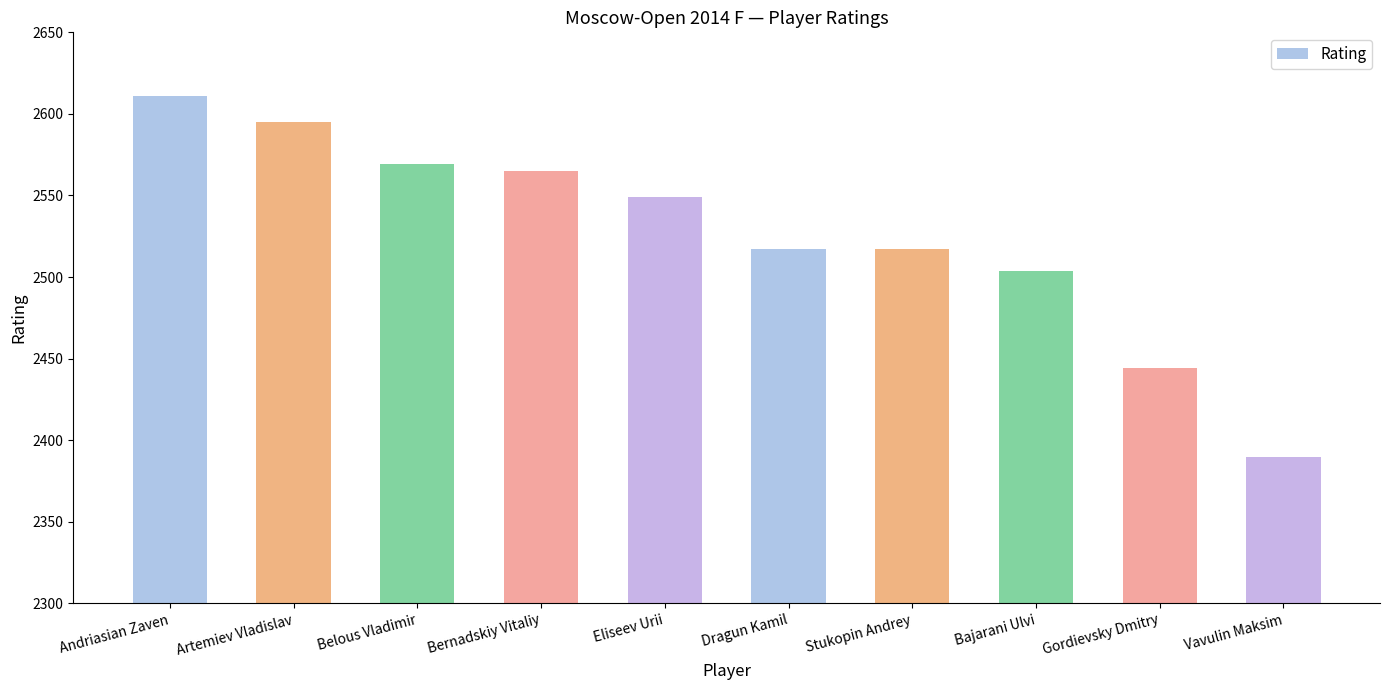

True or false: the data shows 2595 at Artemiev Vladislav.

True